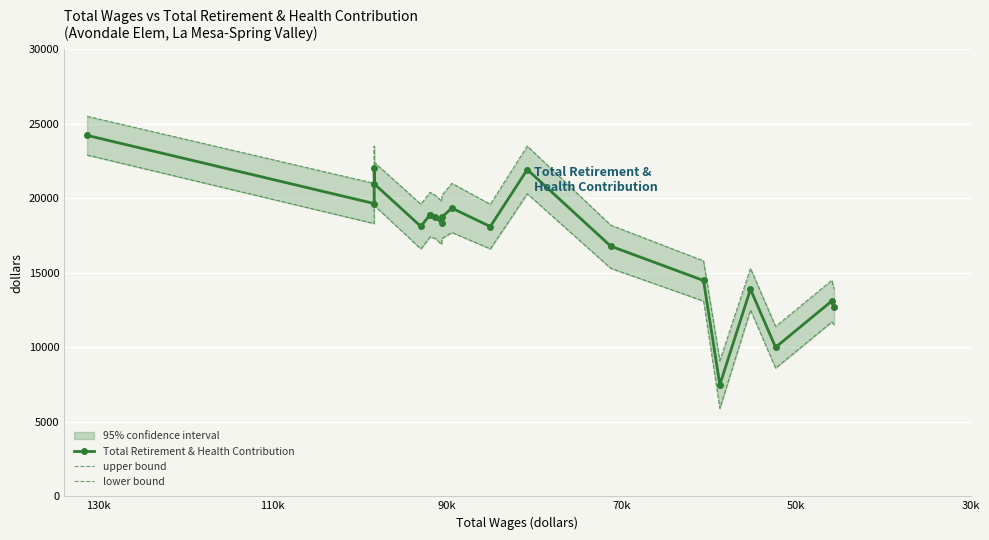

True or false: Total Retirement & Health Contribution and upper bound intersect in this chart.

False